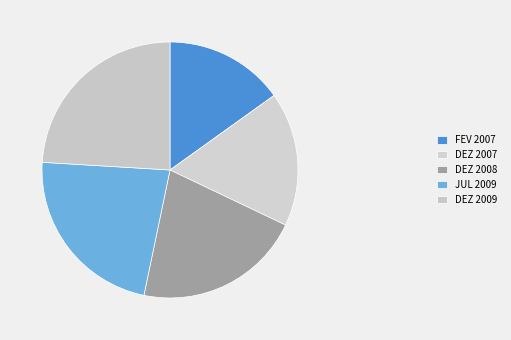

How many segments does this pie chart have?

5